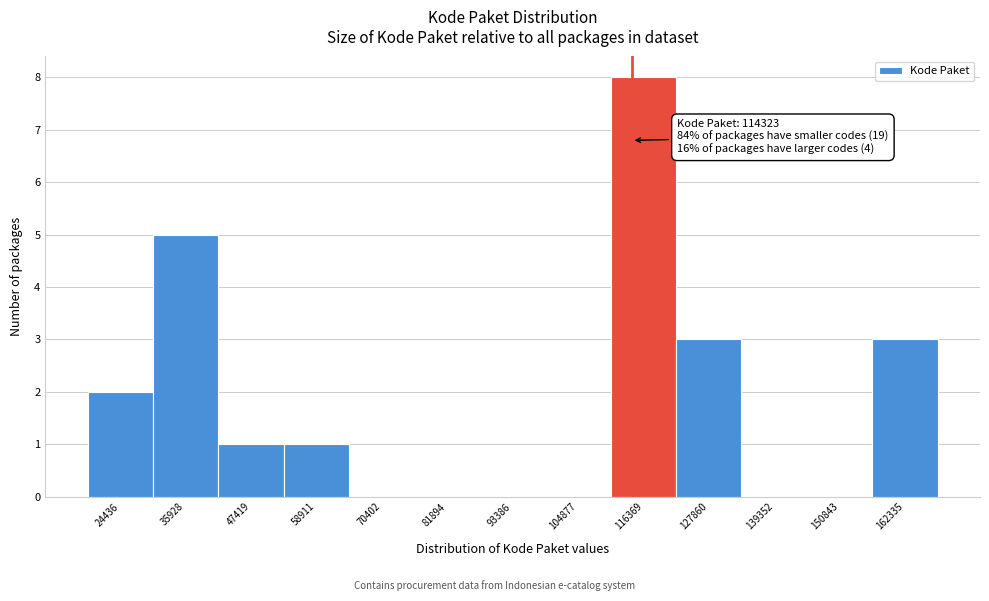

Over which range of the x-axis is the bar tallest?

110000 to 122000